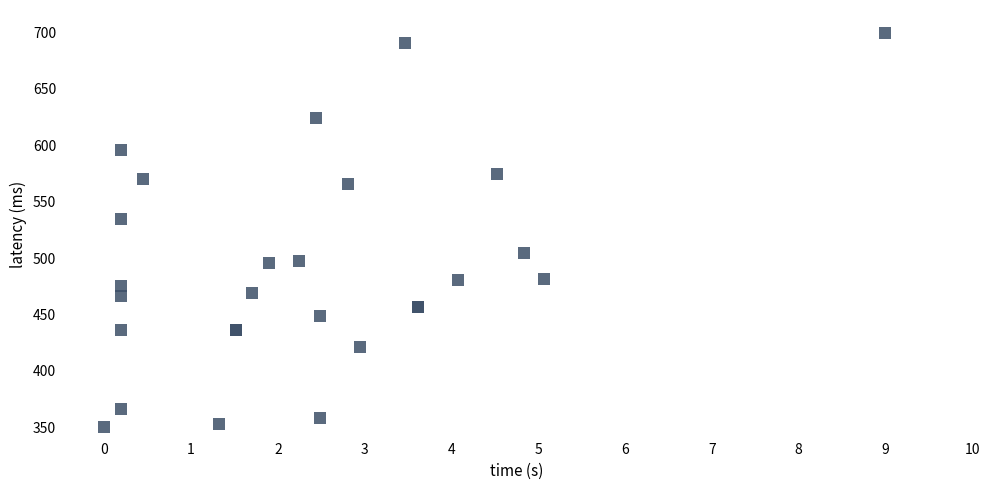

What Y value in the scatter plot is closest to 525?

534.3